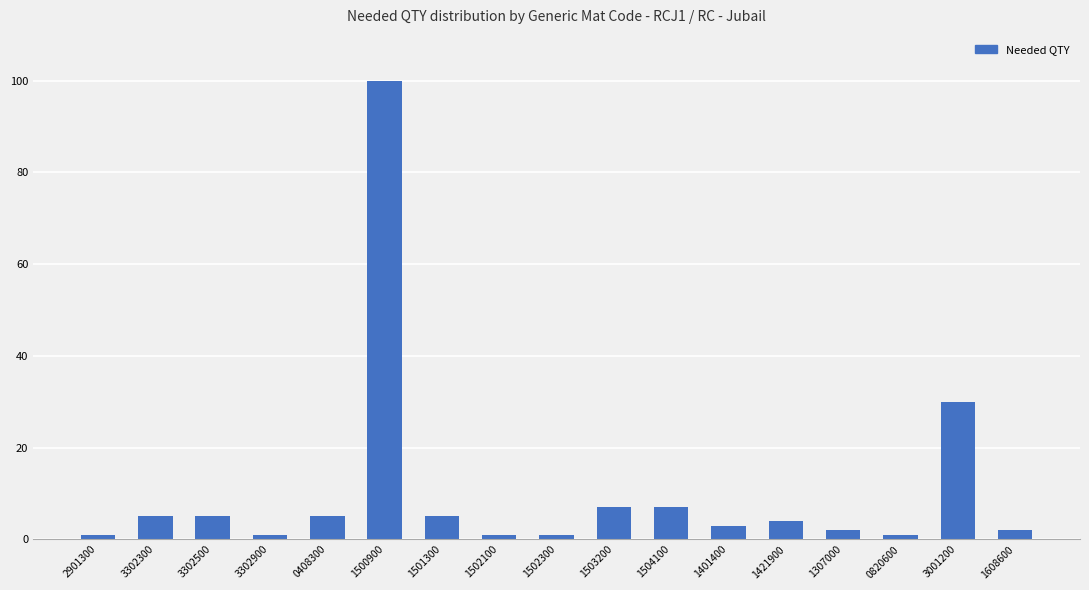

The chart shows a value of 5 at 1501300. True or false?

True